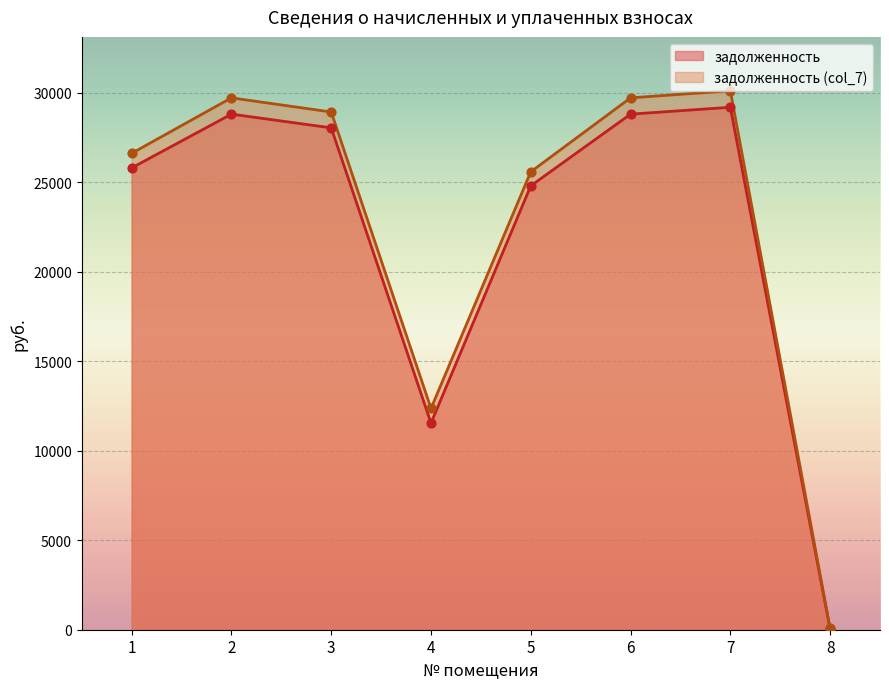

What are all the series names shown in the legend?

задолженность, задолженность (col_7)